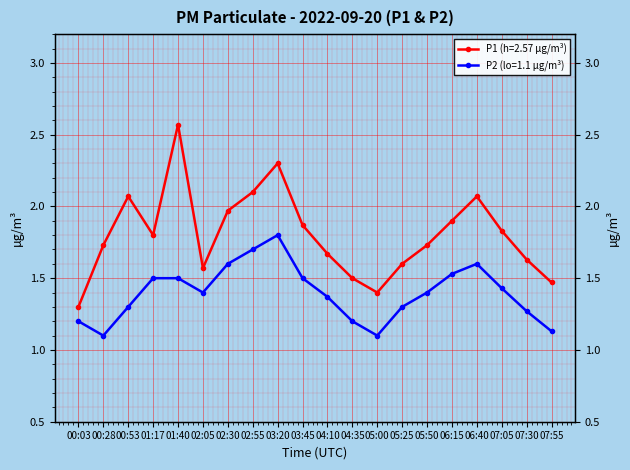

Between 07:30 and 03:20, which is larger?

03:20